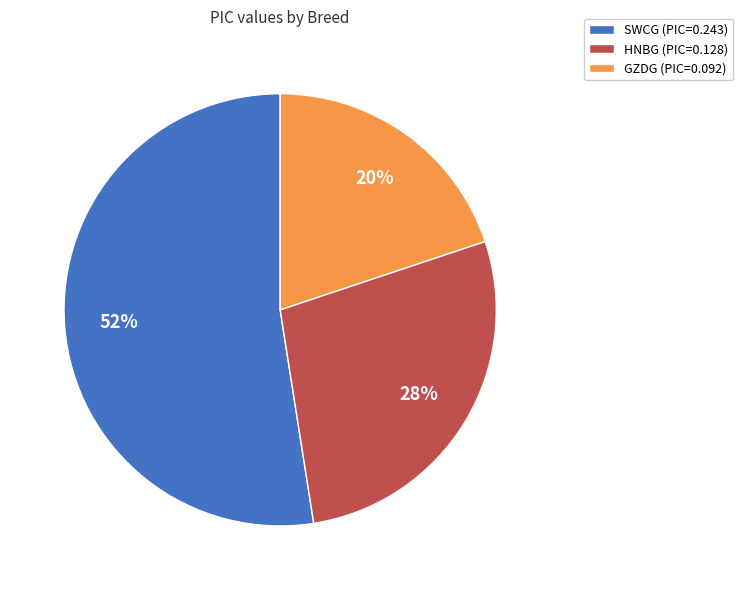

Which category accounts for the majority?

SWCG